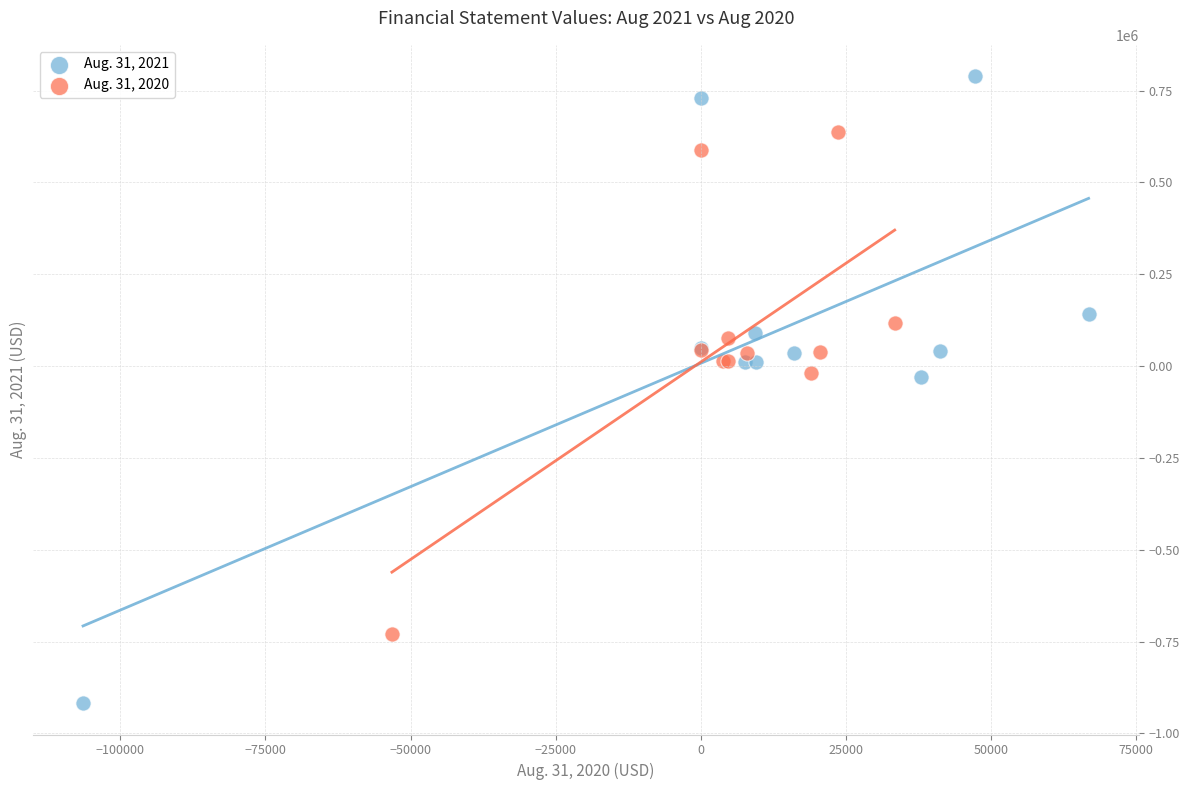

Which series has the widest spread of Y values?

Aug. 31, 2021